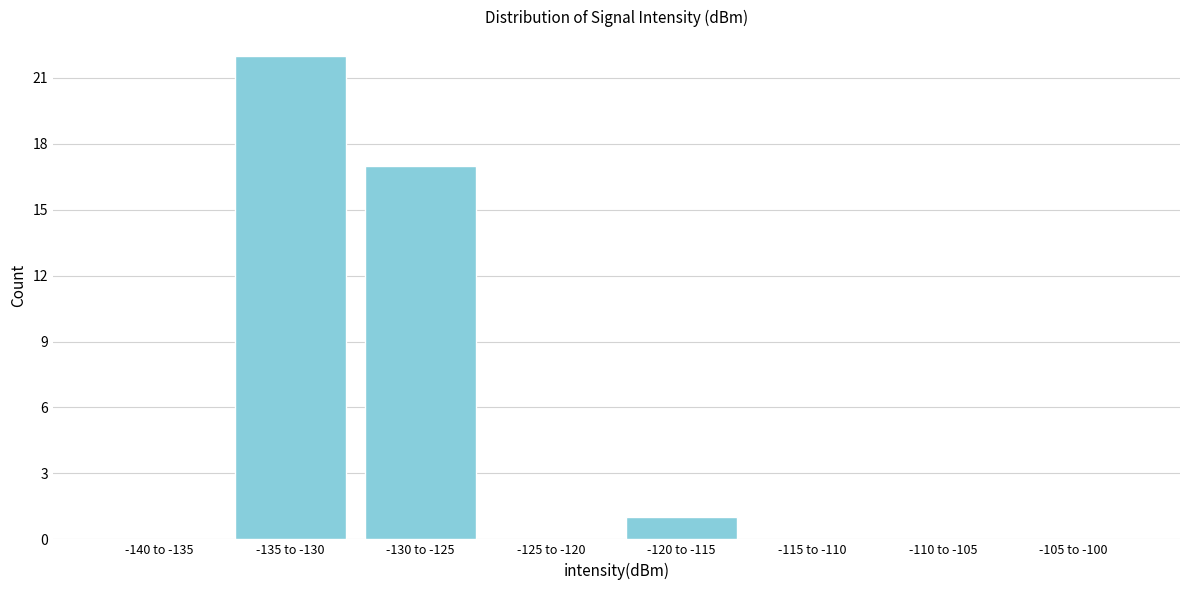

Reading left to right, list all the values displayed in this chart.

-140 to -135=0	-135 to -130=22	-130 to -125=17	-125 to -120=0	-120 to -115=1	-115 to -110=0	-110 to -105=0	-105 to -100=0